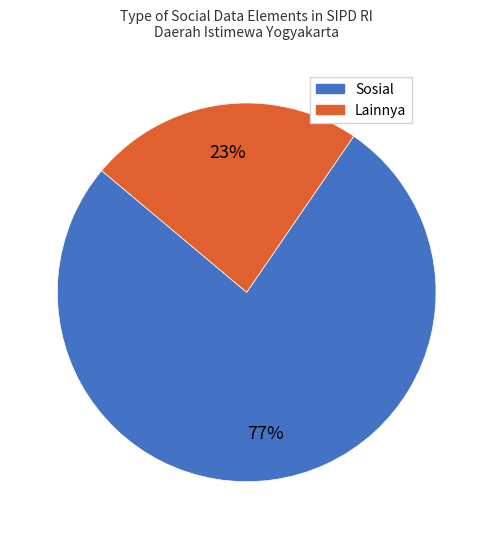

Approximately how many times larger is the value at Lainnya compared to Sosial?

0.3